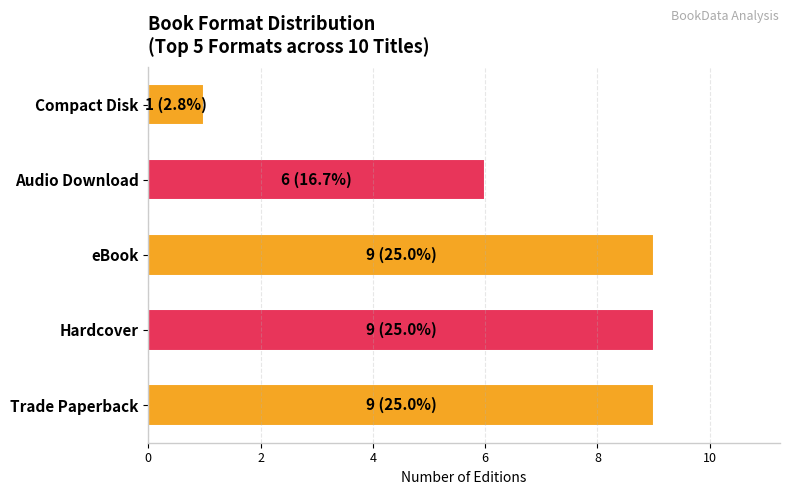

What is the sum of the values at Hardcover and eBook?

18